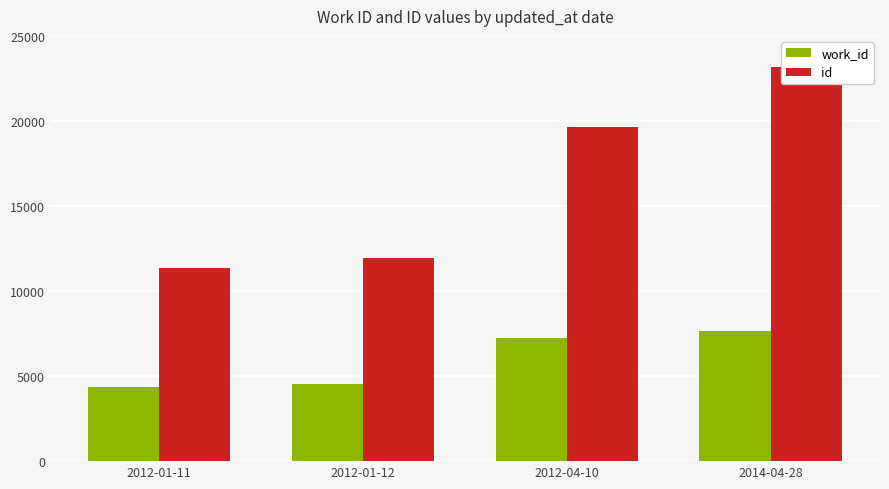

What is the difference between the maximum and minimum values in the id series?

11799